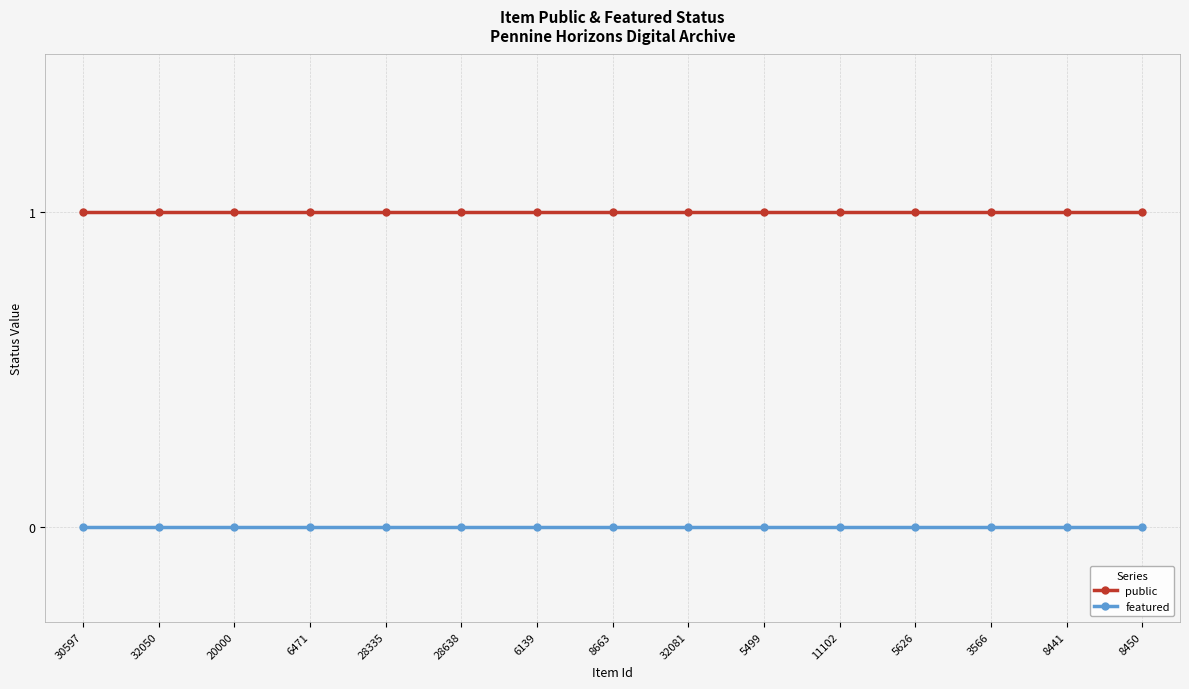

Reading left to right, transcribe all the data shown in this chart.

public: 30597=1	32050=1	20000=1	6471=1	28335=1	28638=1	6139=1	8663=1	32081=1	5499=1	11102=1	5626=1	3566=1	8441=1	8450=1
featured: 30597=0	32050=0	20000=0	6471=0	28335=0	28638=0	6139=0	8663=0	32081=0	5499=0	11102=0	5626=0	3566=0	8441=0	8450=0